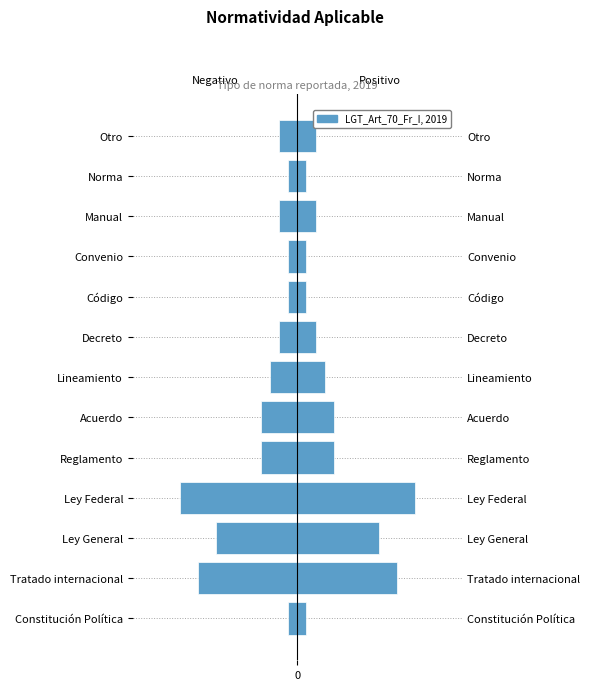

Is it true that the value at Decreto is -1?

False